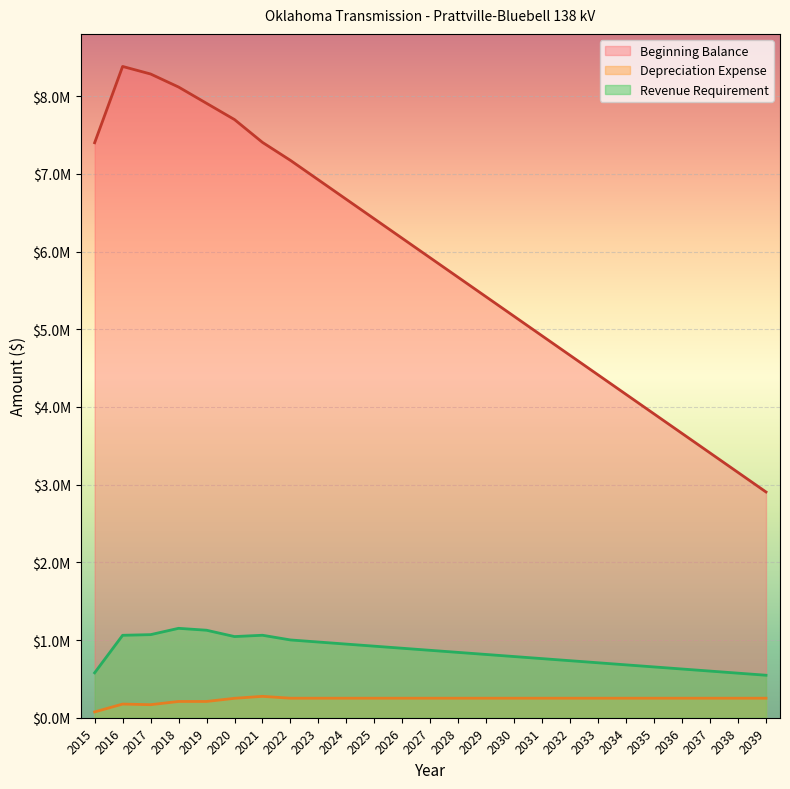

Reading right to left, transcribe all the data shown in this chart.

Beginning Balance: 2905450.1	3156482.6	3407515.0	3658547.5	3909580.0	4160612.4	4411644.9	4662677.4	4913709.9	5164742.3	5415774.8	5666807.3	5917839.7	6168872.2	6419904.7	6670937.2	6921969.6	7173002.1	7404506.5	7698251.1	7907570.9	8116890.8	8284707.8	8381815.1	7400000.0
Depreciation Expense: 251032.5	251032.5	251032.5	251032.5	251032.5	251032.5	251032.5	251032.5	251032.5	251032.5	251032.5	251032.5	251032.5	251032.5	251032.5	251032.5	251032.5	251032.5	275325.9	249923.0	209319.9	209319.9	167817.0	175721.2	74674.9
Revenue Requirement: 546865.1	573579.3	600293.4	627007.6	653721.7	680435.9	707150.1	733864.2	760578.4	787292.5	814006.7	840720.9	867435.0	894149.2	920863.3	947577.5	974291.7	1001005.8	1061489.9	1044607.0	1126091.9	1150685.1	1069412.7	1060997.7	578000.1